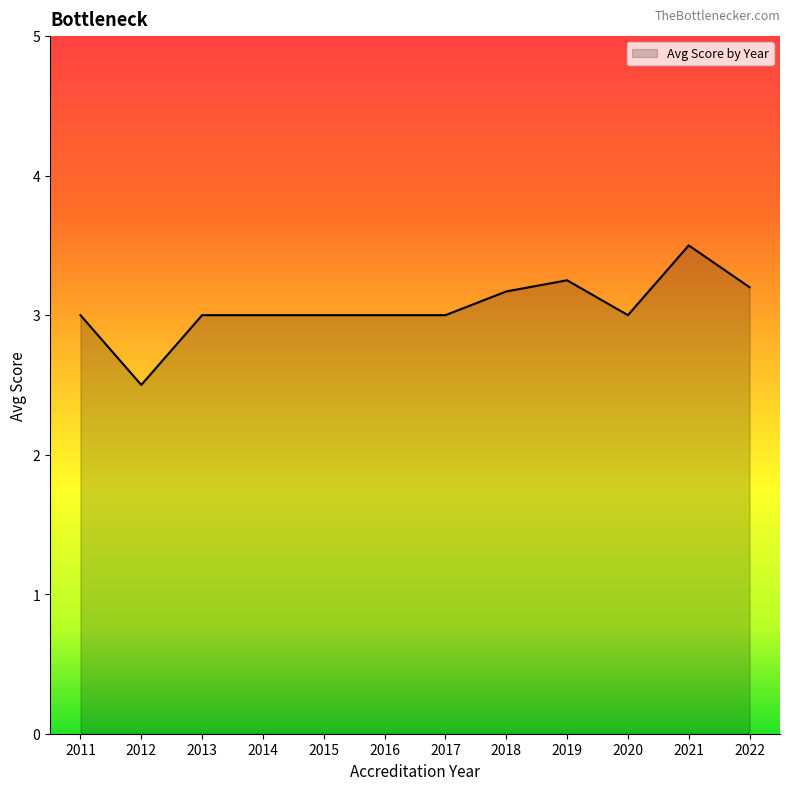

How many data points are above 3?

4